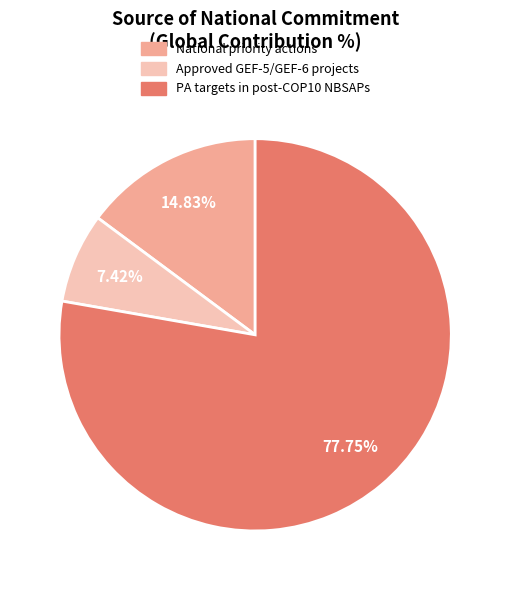

Rank the categories by value from lowest to highest.

Approved GEF-5/GEF-6 projects, National priority actions, PA targets in post-COP10 NBSAPs